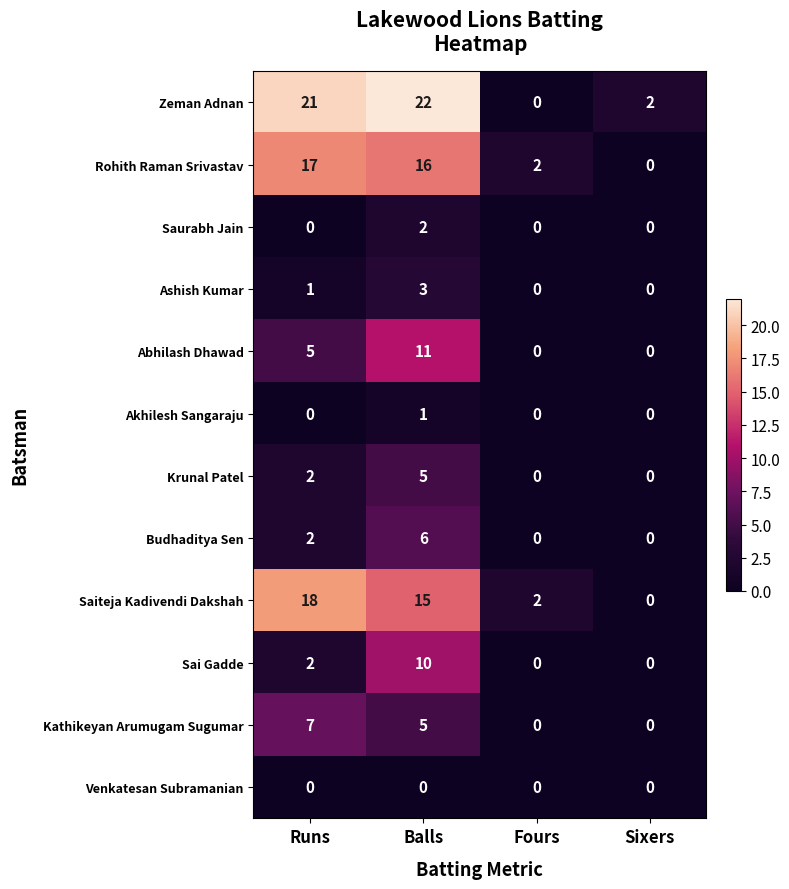

At which category is the sum across all series the highest?

Balls